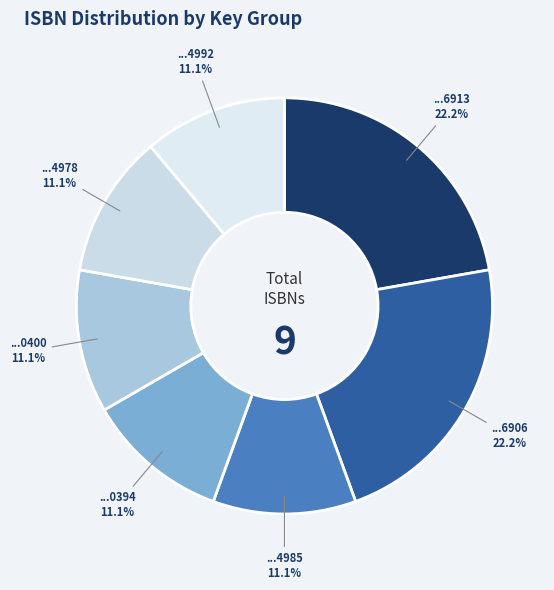

Count the number of slices in the pie.

7